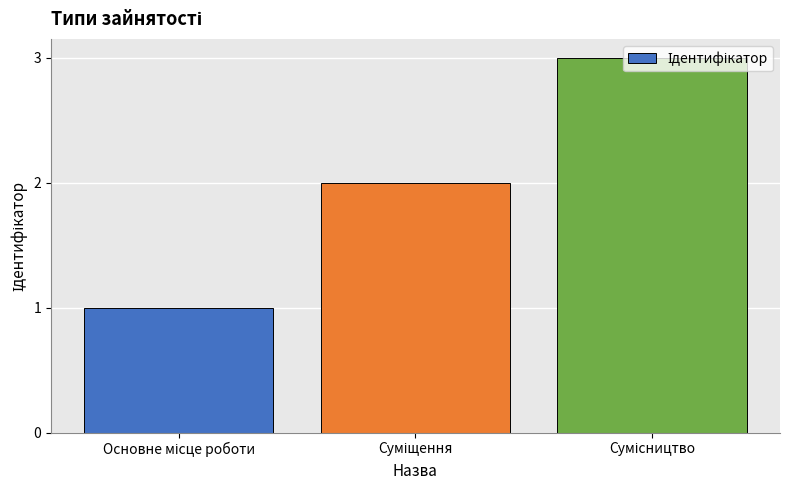

Count the number of categories in the chart.

3